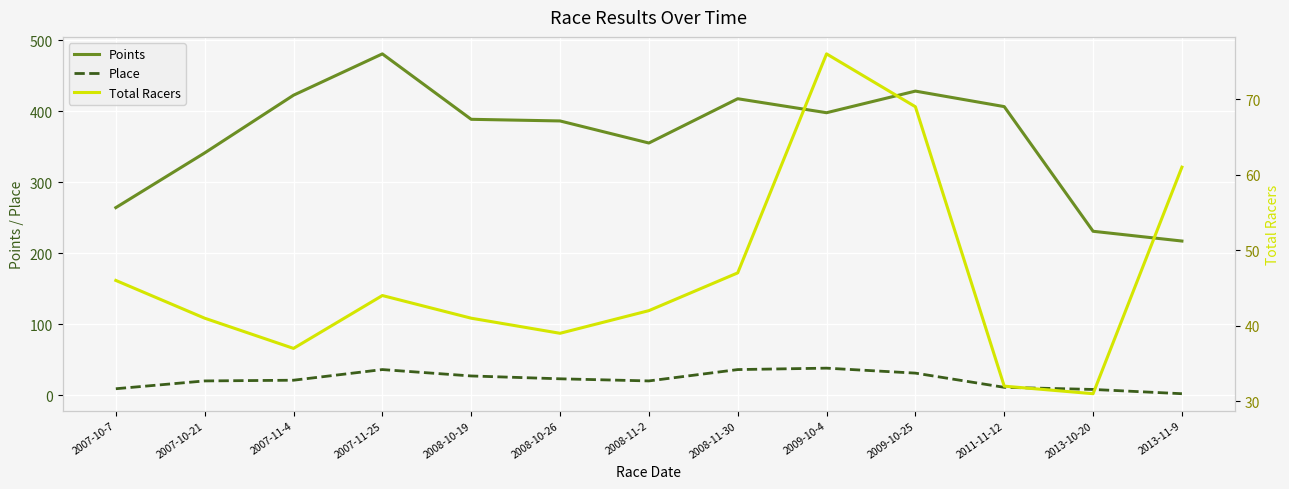

True or false: Points and Total Racers intersect in this chart.

False